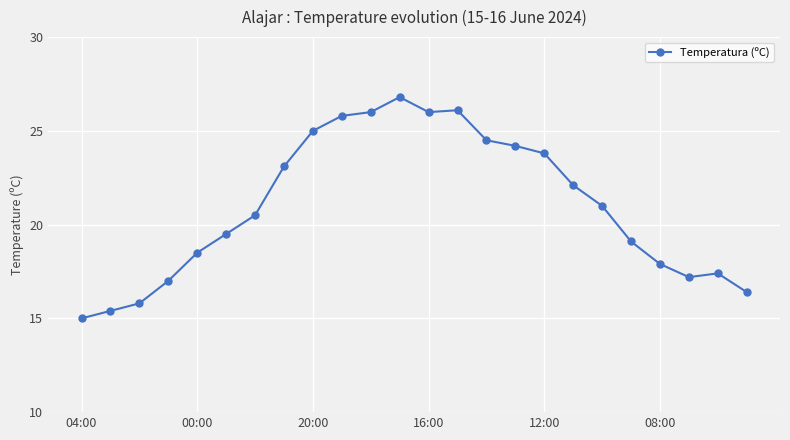

What is the greatest value displayed?

26.8